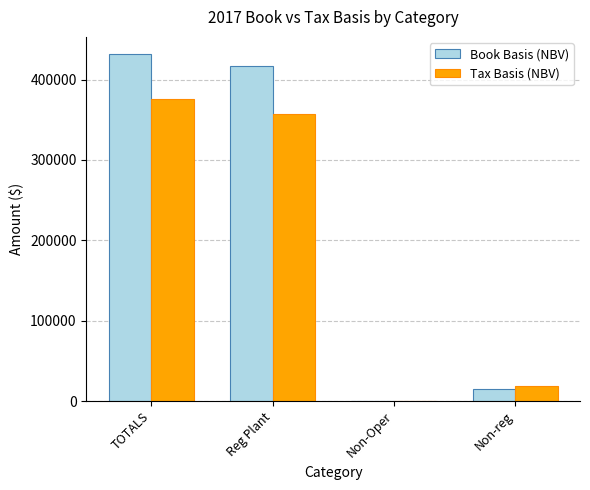

What is the approximate value of Book Basis (NBV) at TOTALS?

431516.4